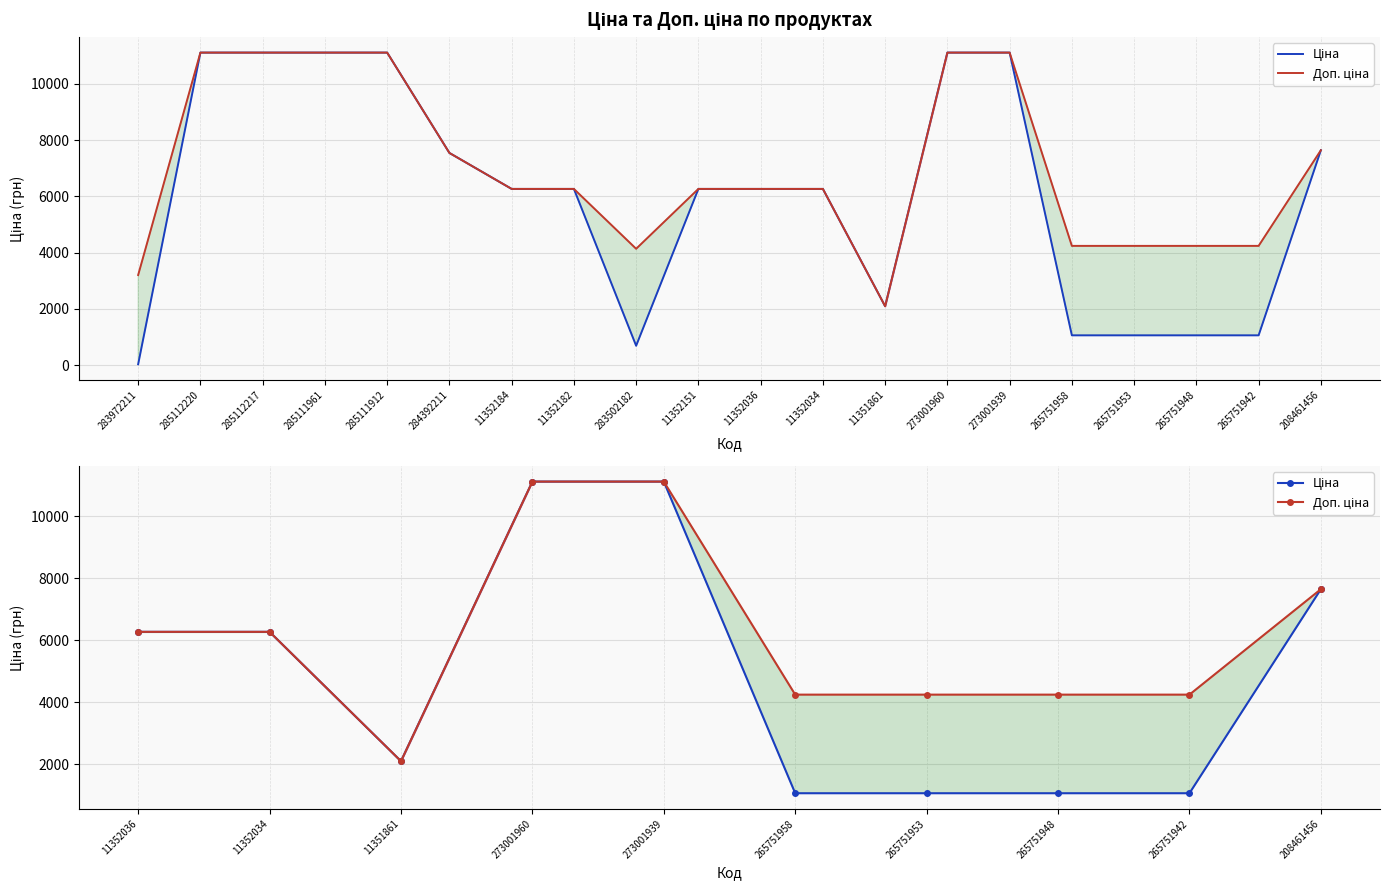

What is the label of the 3rd point from the left?

11351861